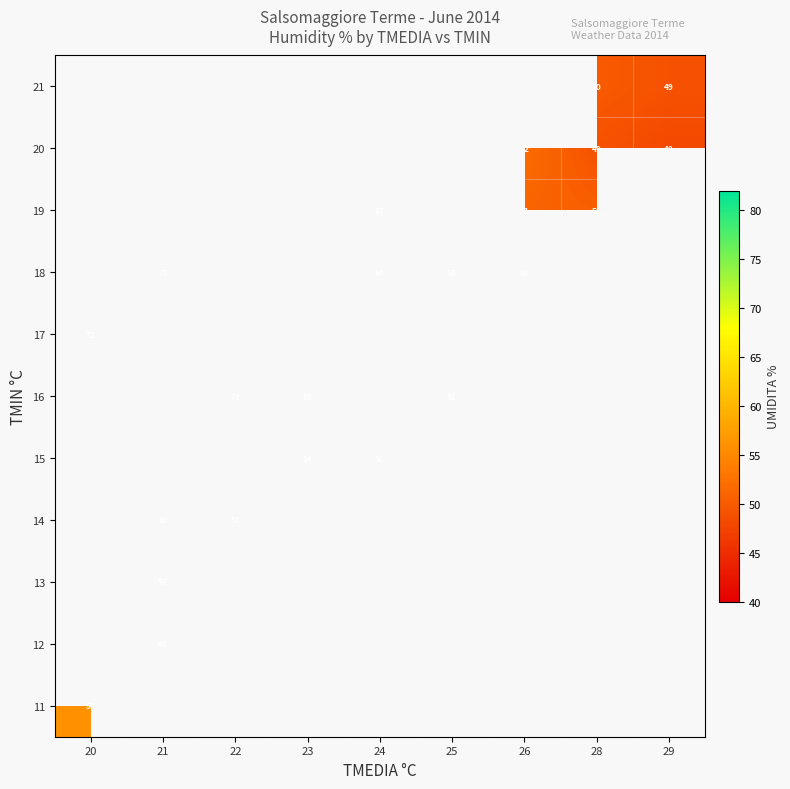

The 21 series shows 78 at 29. True or false?

False